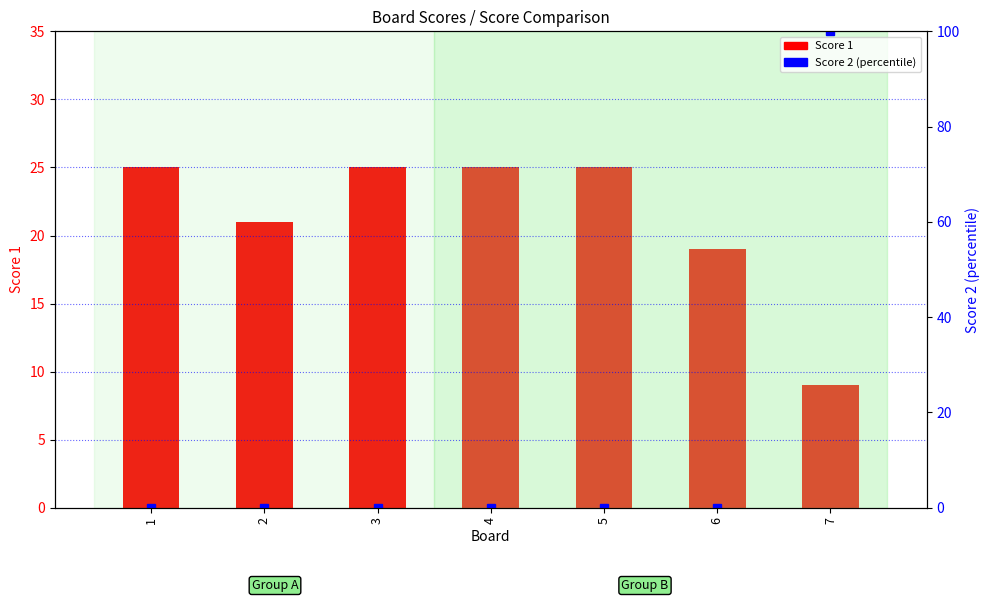

How many positive values does the Score 2 (percentile) series have?

1